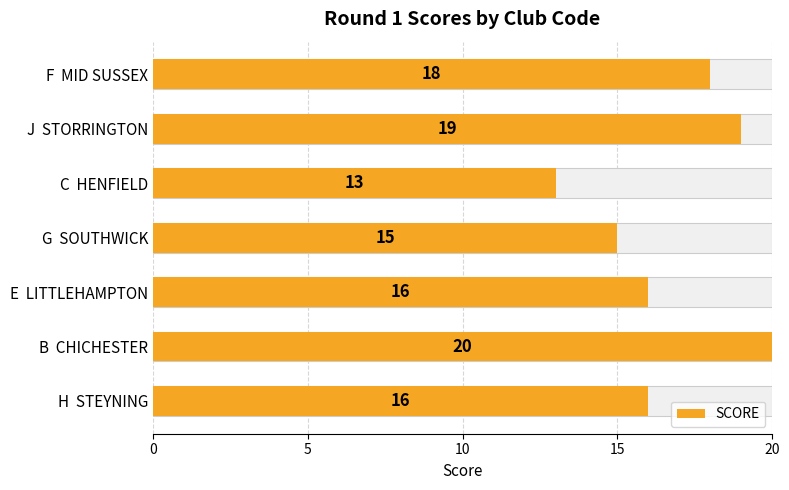

Reading left to right, extract all data points from this chart.

16	20	16	15	13	19	18